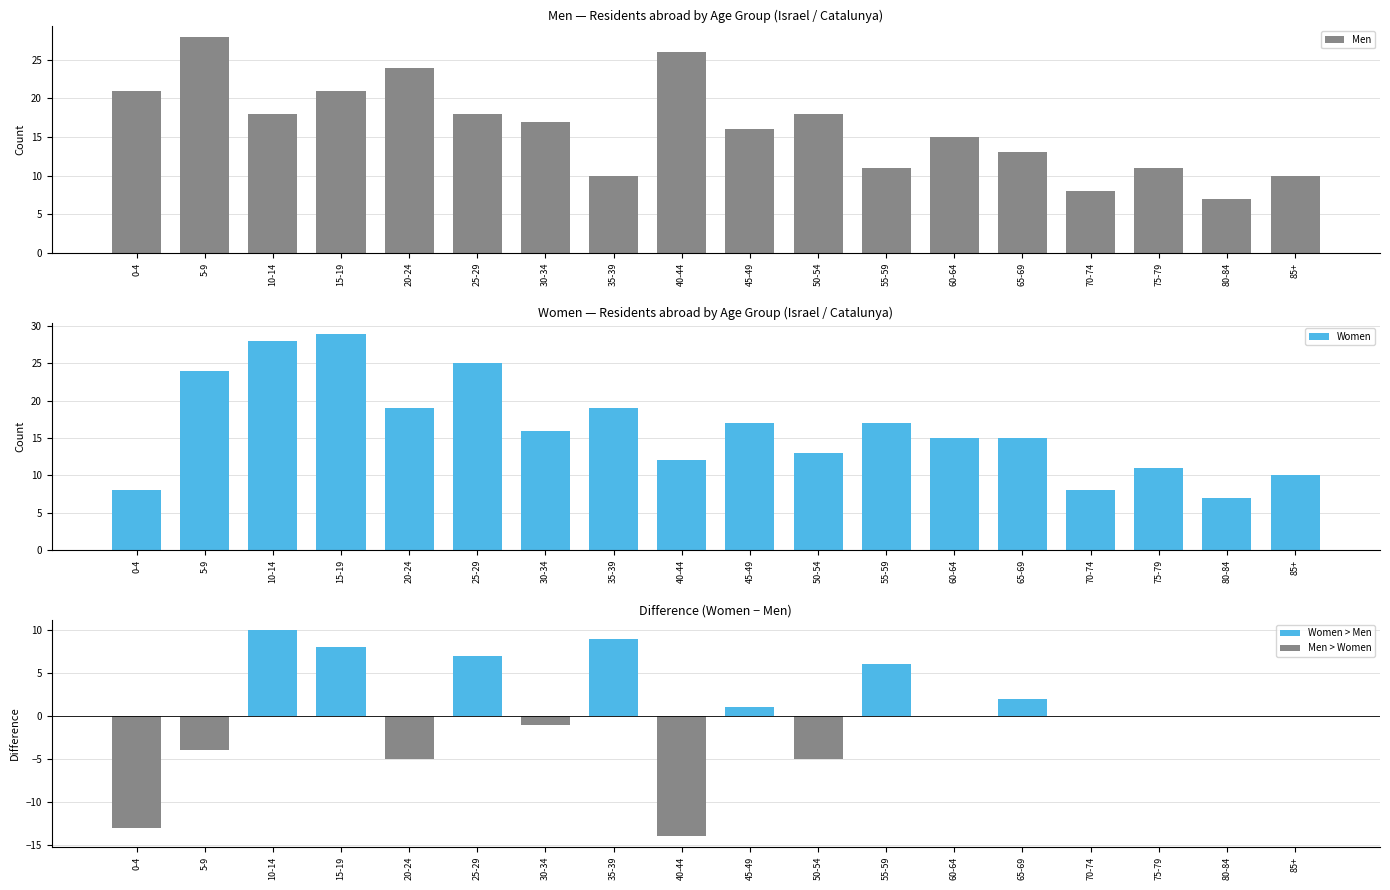

At which category is the sum across all series the highest?

15-19